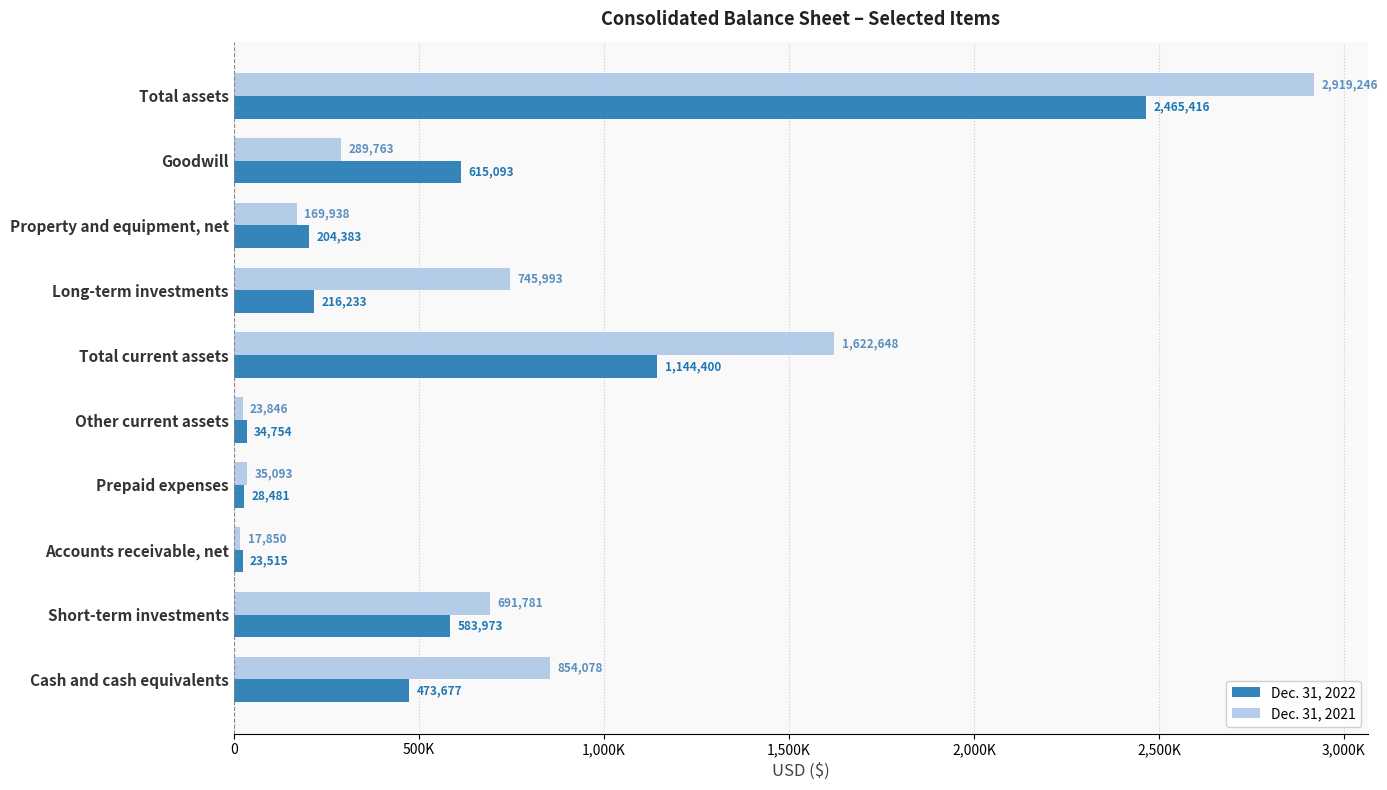

What are all the series names shown in the legend?

Dec. 31, 2022, Dec. 31, 2021